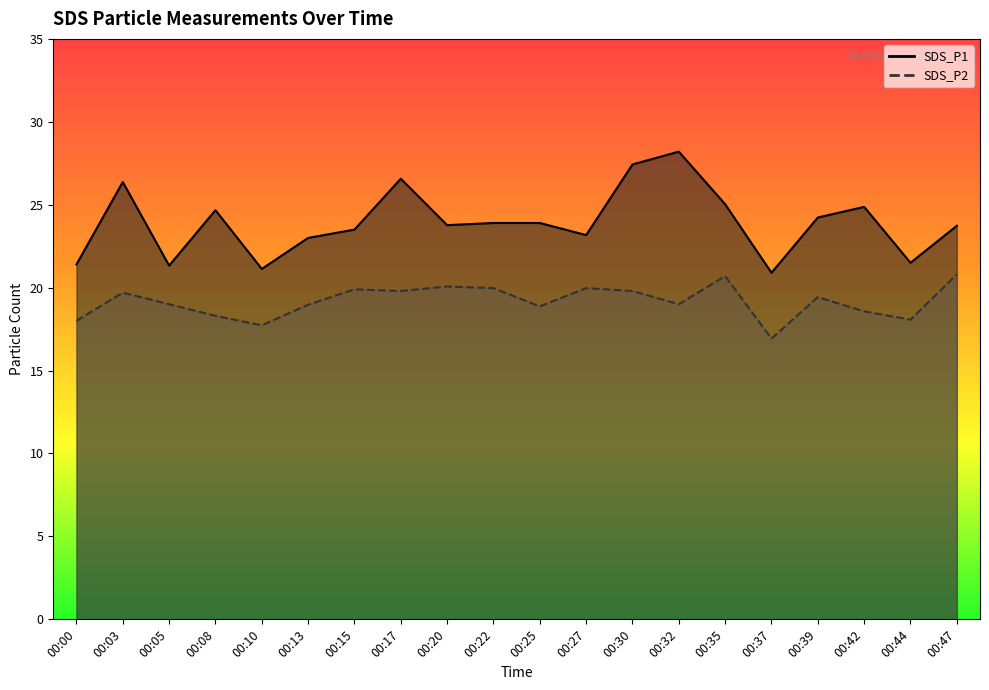

Is the value of SDS_P2 at 00:42 greater than the value of SDS_P1 at 00:27?

No